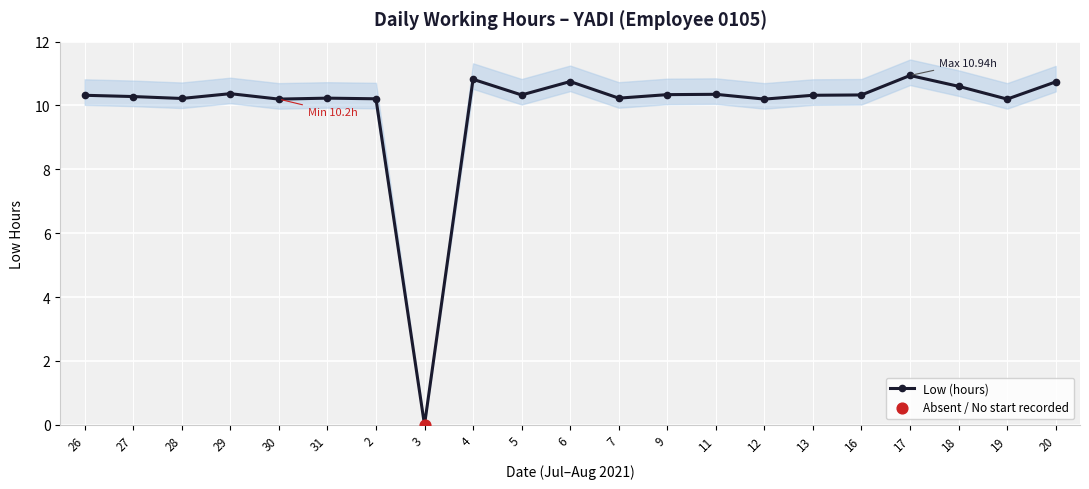

Approximately how many times larger is the value at 2 compared to 30?

1.0